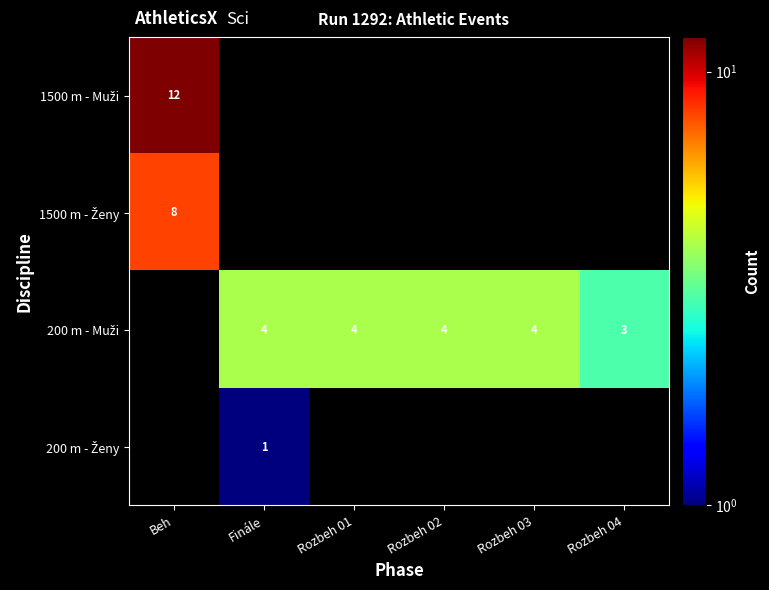

Which series changed the most between Beh and Rozbeh 01?

1500 m - Muži